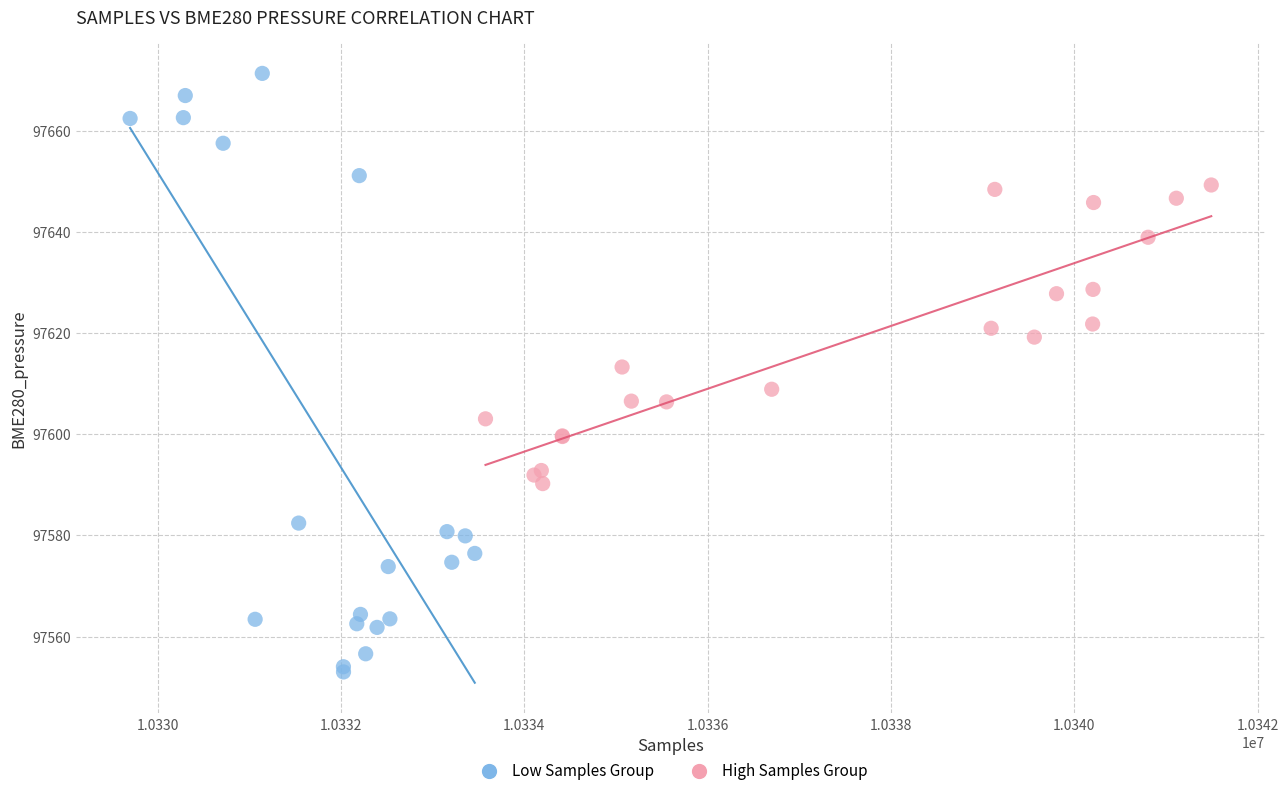

Which series reaches the maximum Y coordinate?

Low Samples Group